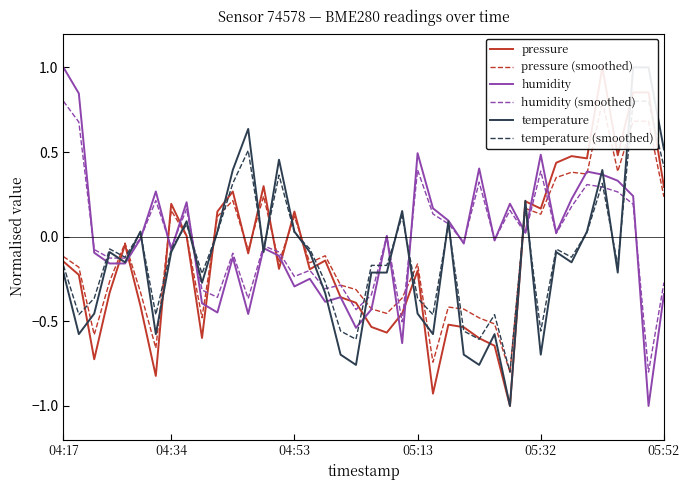

Which category has the highest value in the humidity (smoothed) series?

04:17